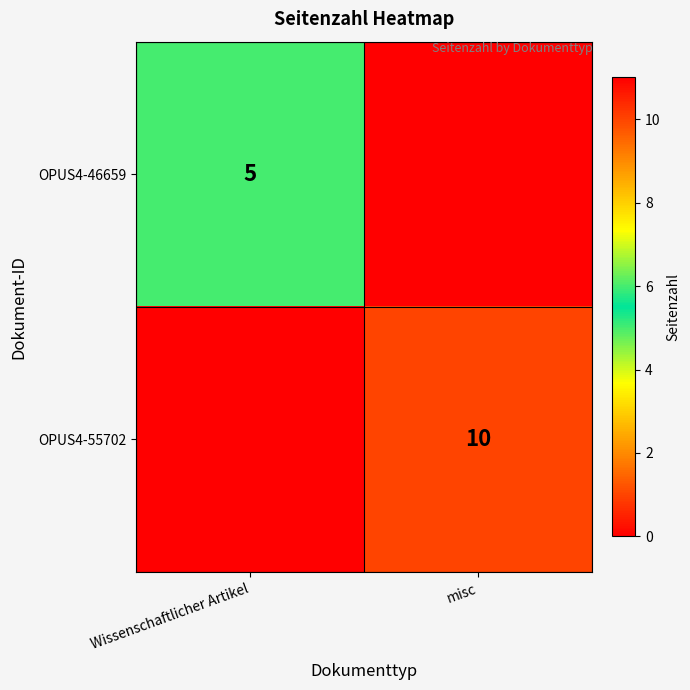

True or false: OPUS4-46659 has a value of 5 at Wissenschaftlicher Artikel.

True